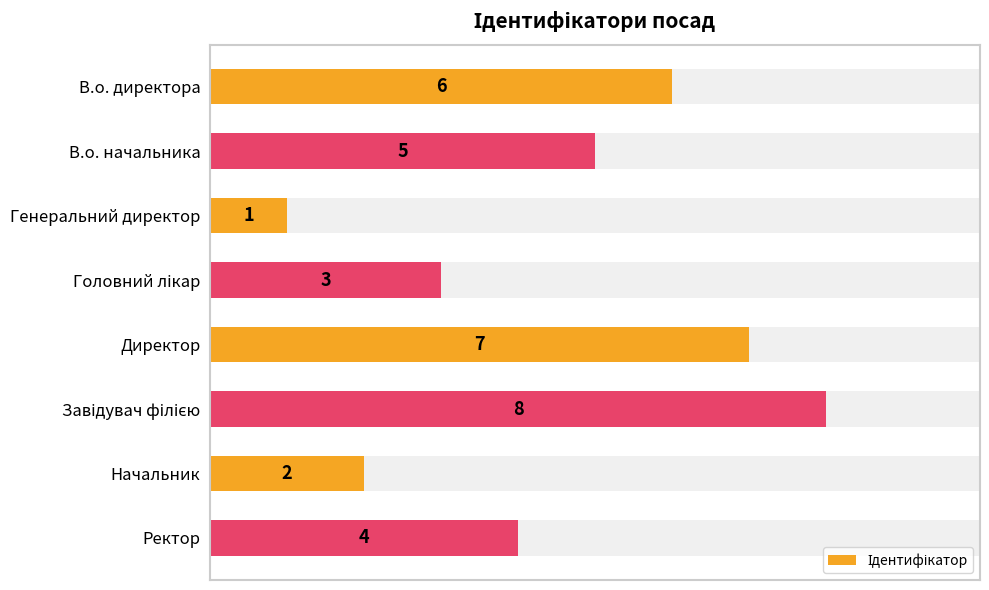

Are the bars grouped side by side (vs. stacked)?

No